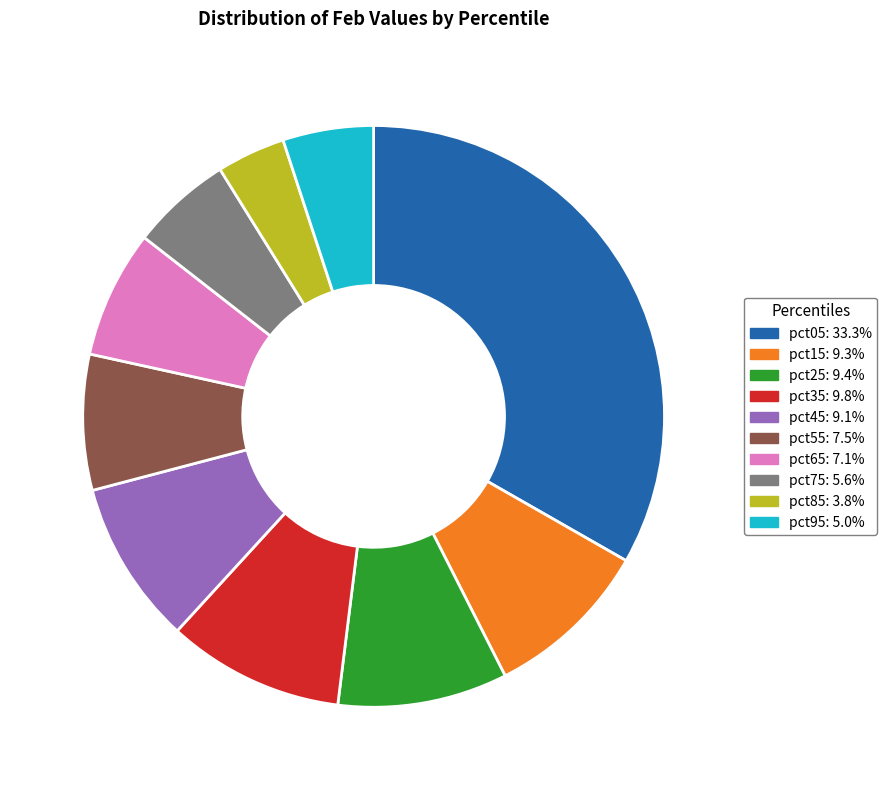

Does pct25 represent more than half of the total?

No